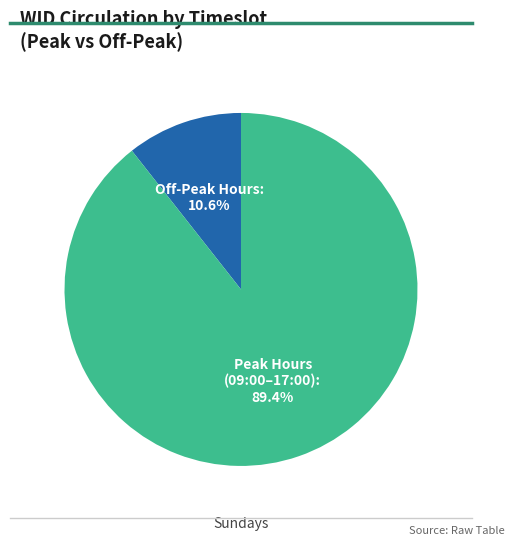

Rank the categories by value from highest to lowest.

Peak Hours (09:00–17:00), Off-Peak Hours